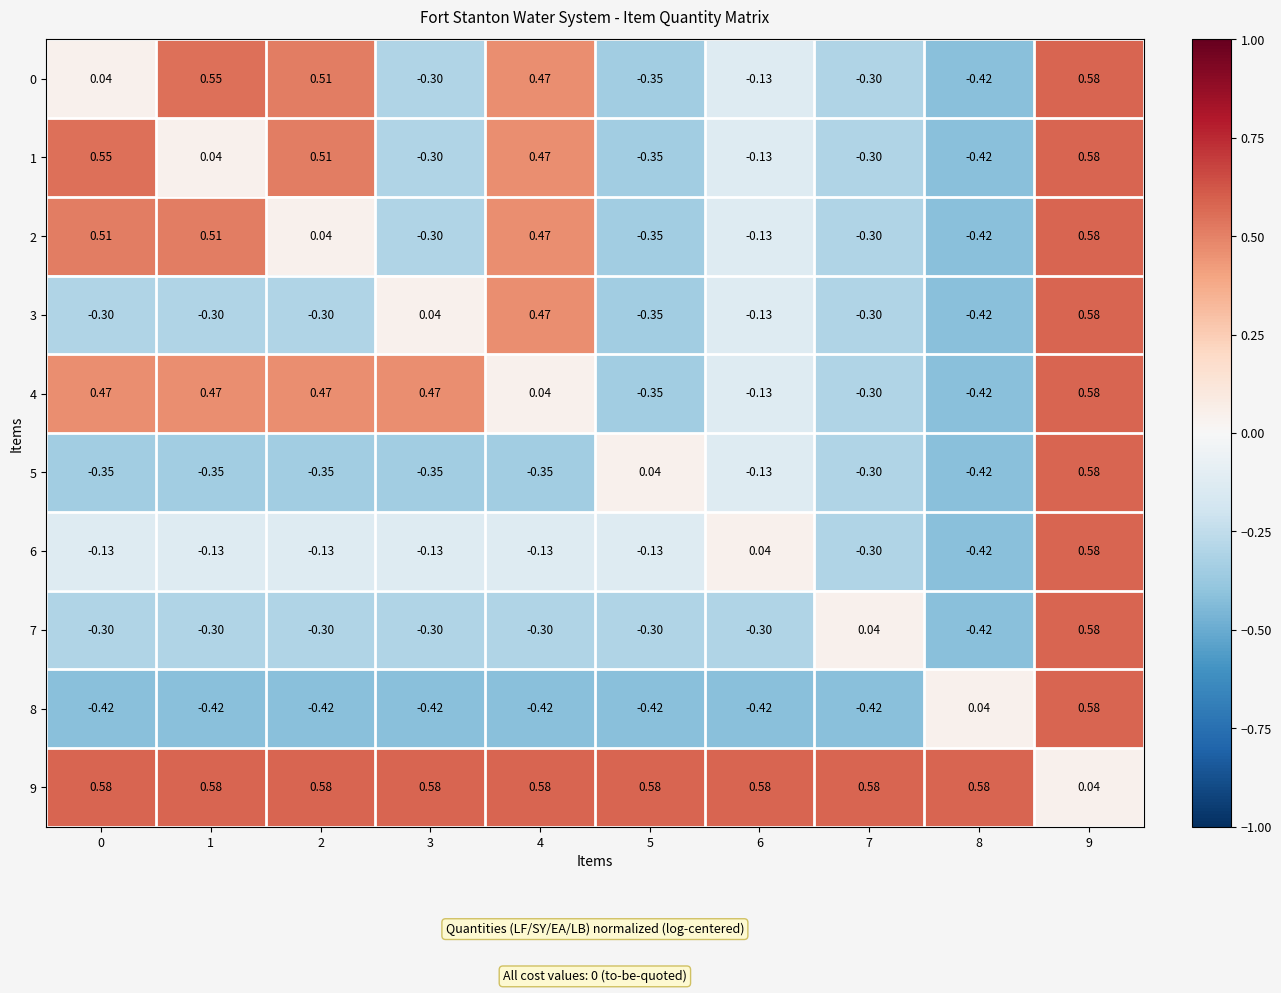

Is the value of 9 at 9 greater than the value of 4 at 8?

Yes